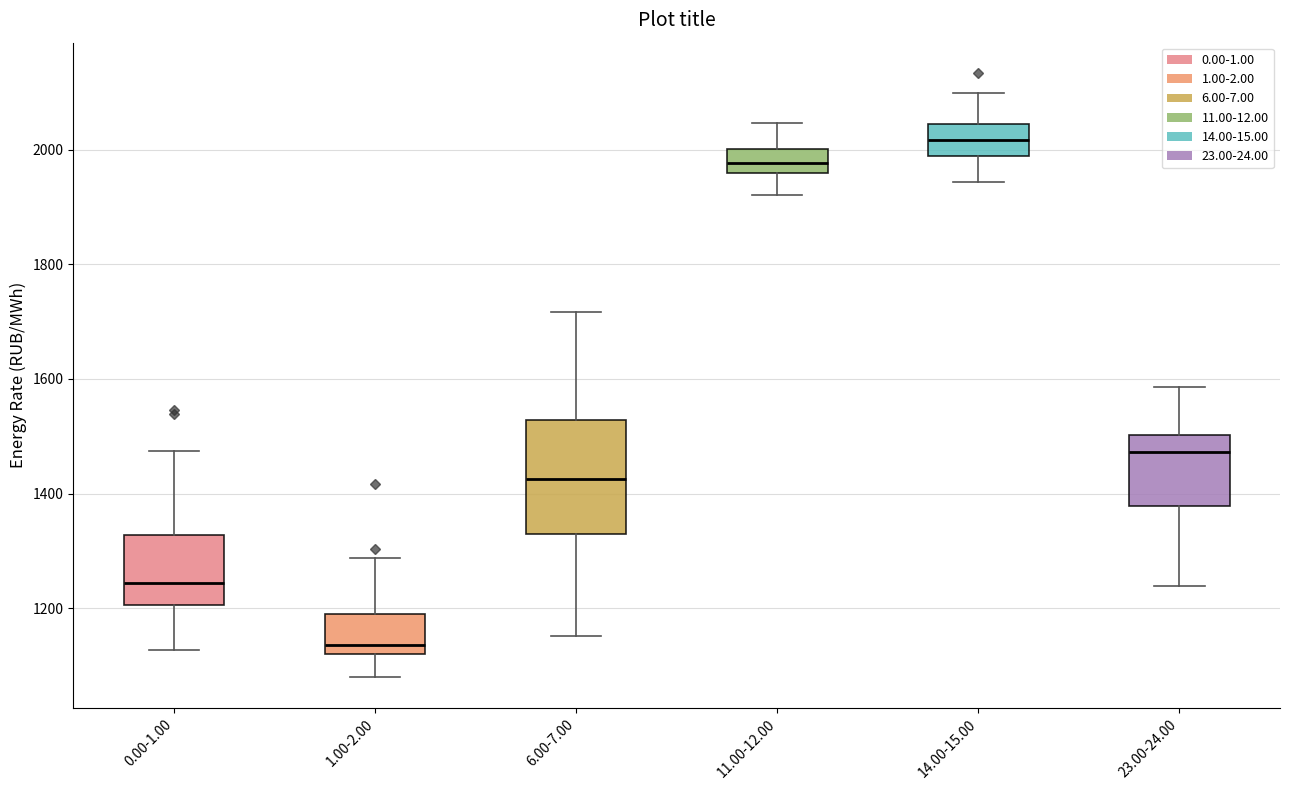

Reading left to right, transcribe this box plot: for each box, give where its median line is, the range the box spans, and where its two whiskers end, as read against the y-axis. The values are not printed on the chart, so give them approximately, as read against the axis.

0.00-1.00: median 1240, box 1200 to 1320, whiskers 1120 to 1480
1.00-2.00: median 1140, box 1120 to 1200, whiskers 1080 to 1280
6.00-7.00: median 1420, box 1320 to 1520, whiskers 1160 to 1720
11.00-12.00: median 1980, box 1960 to 2000, whiskers 1920 to 2040
14.00-15.00: median 2020, box 1980 to 2040, whiskers 1940 to 2100
23.00-24.00: median 1480, box 1380 to 1500, whiskers 1240 to 1580